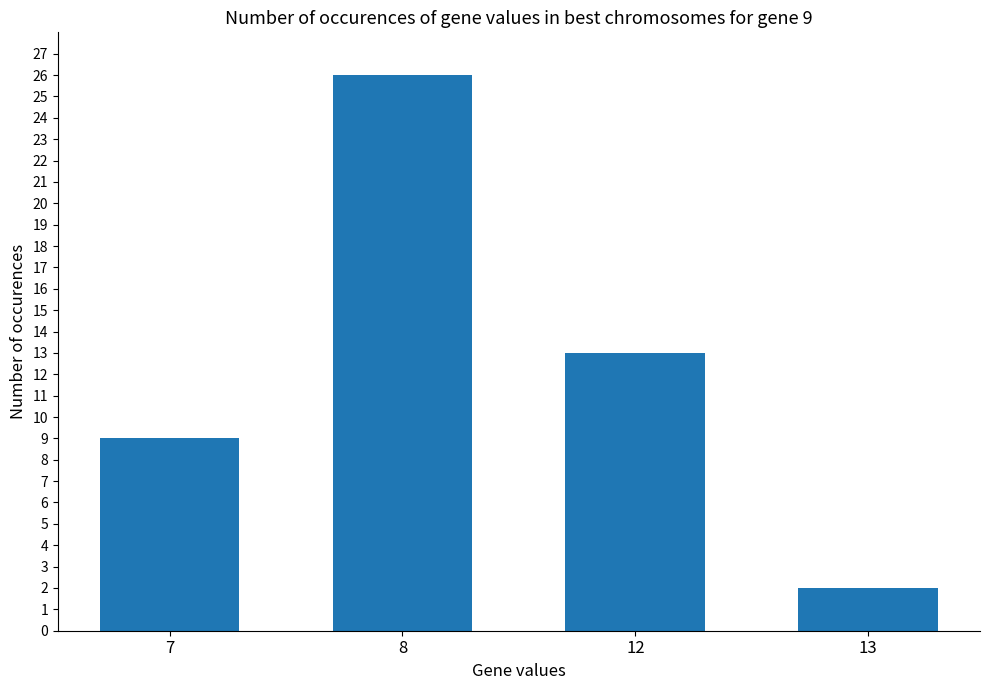

What is the difference between the maximum and minimum values?

24